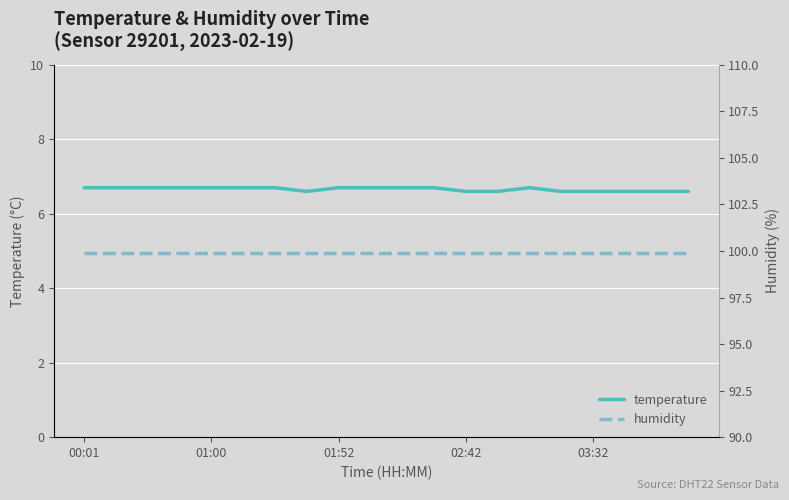

True or false: temperature and humidity cross at least once.

False